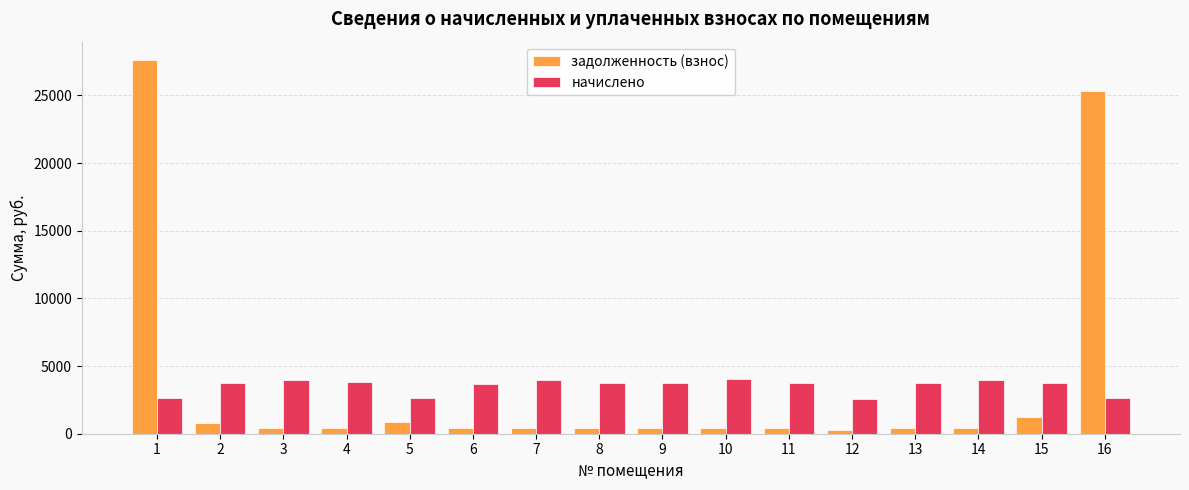

What is the approximate value of начислено at 14?

4006.3